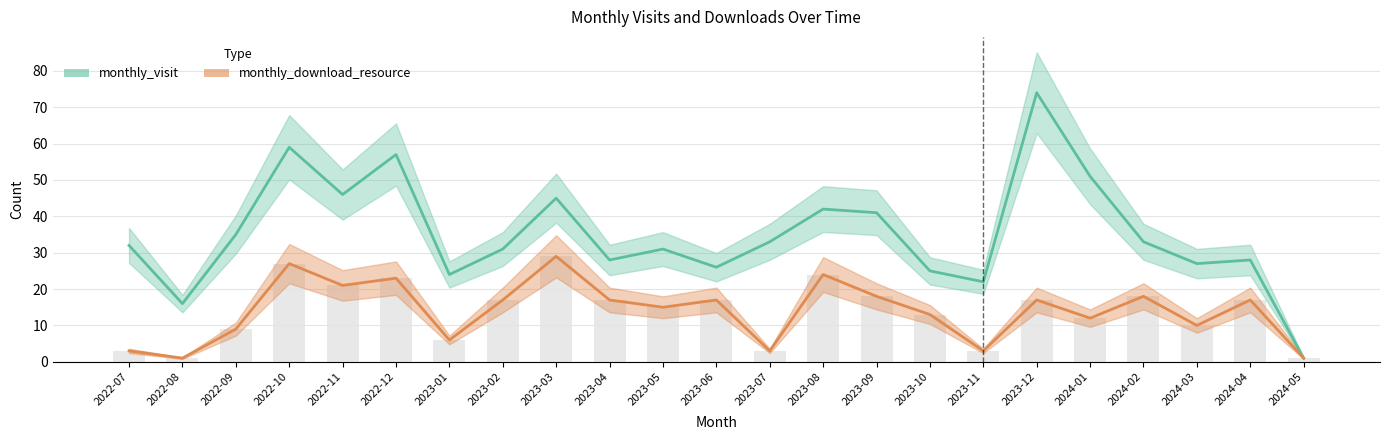

At which label does monthly_visit reach its peak?

2023-12